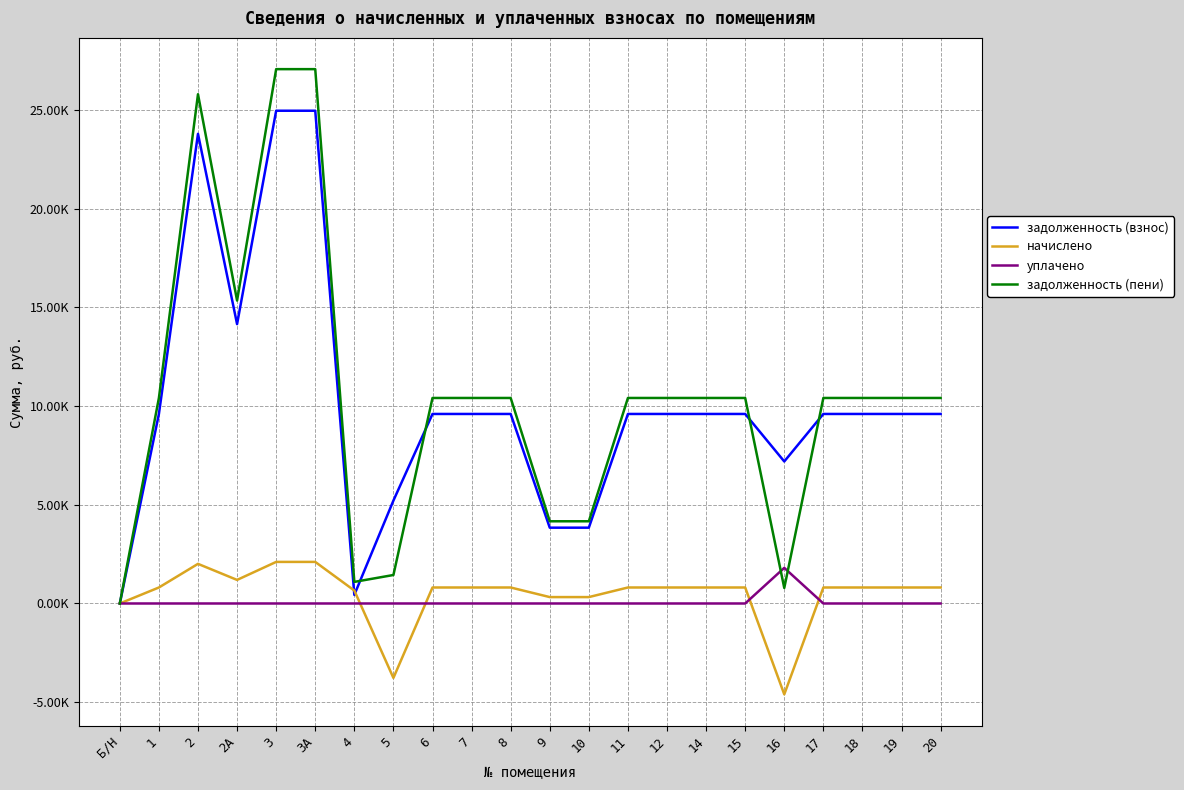

At which category does уплачено reach its first local peak?

16